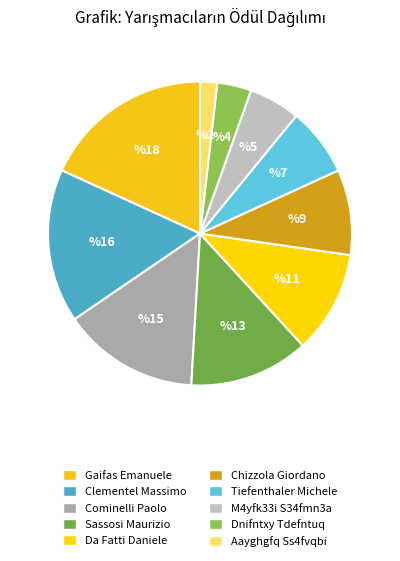

Is it true that Dnifntxy Tdefntuq is 4% of the pie?

True